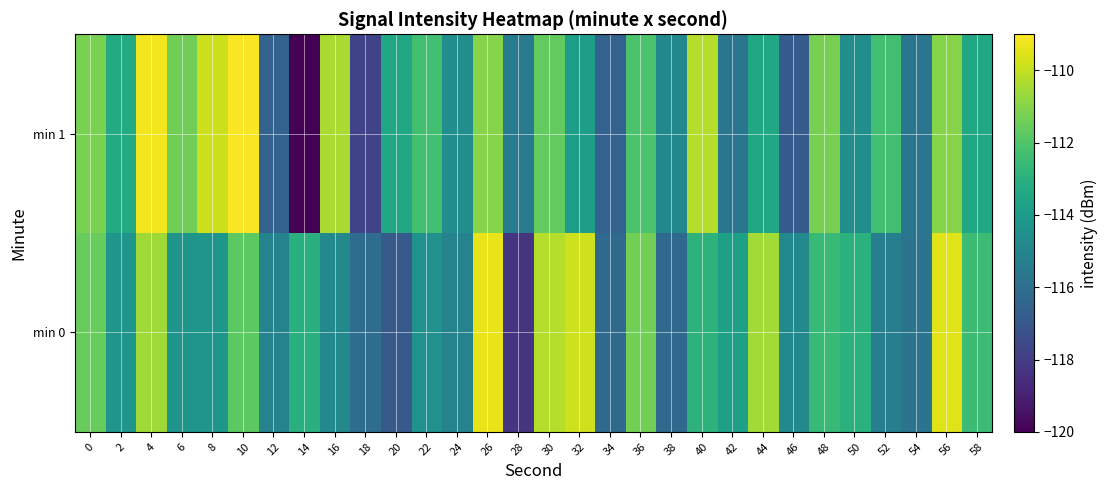

At which category is the sum across all series the highest?

4